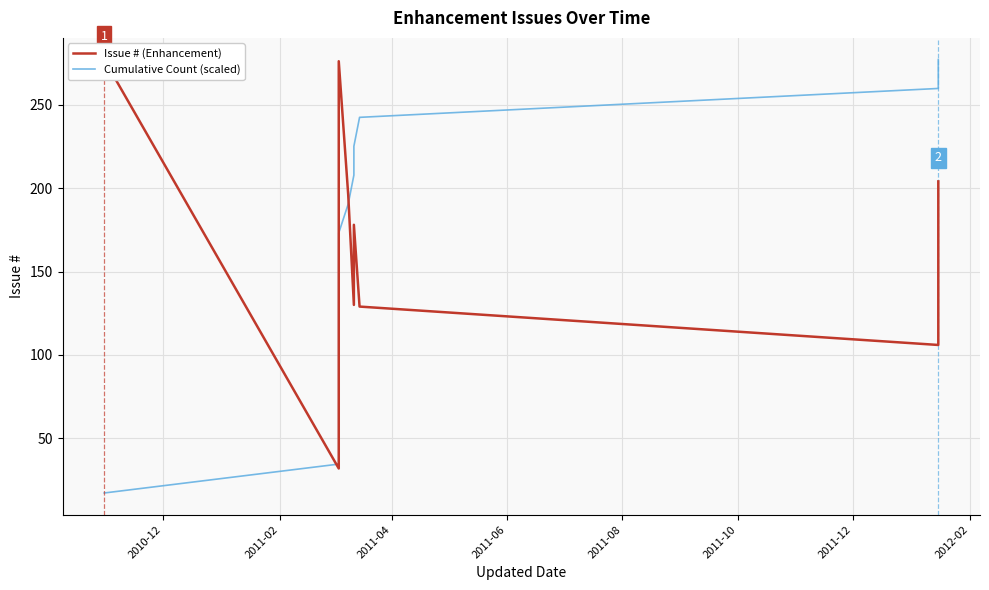

How many series are shown in this chart?

2